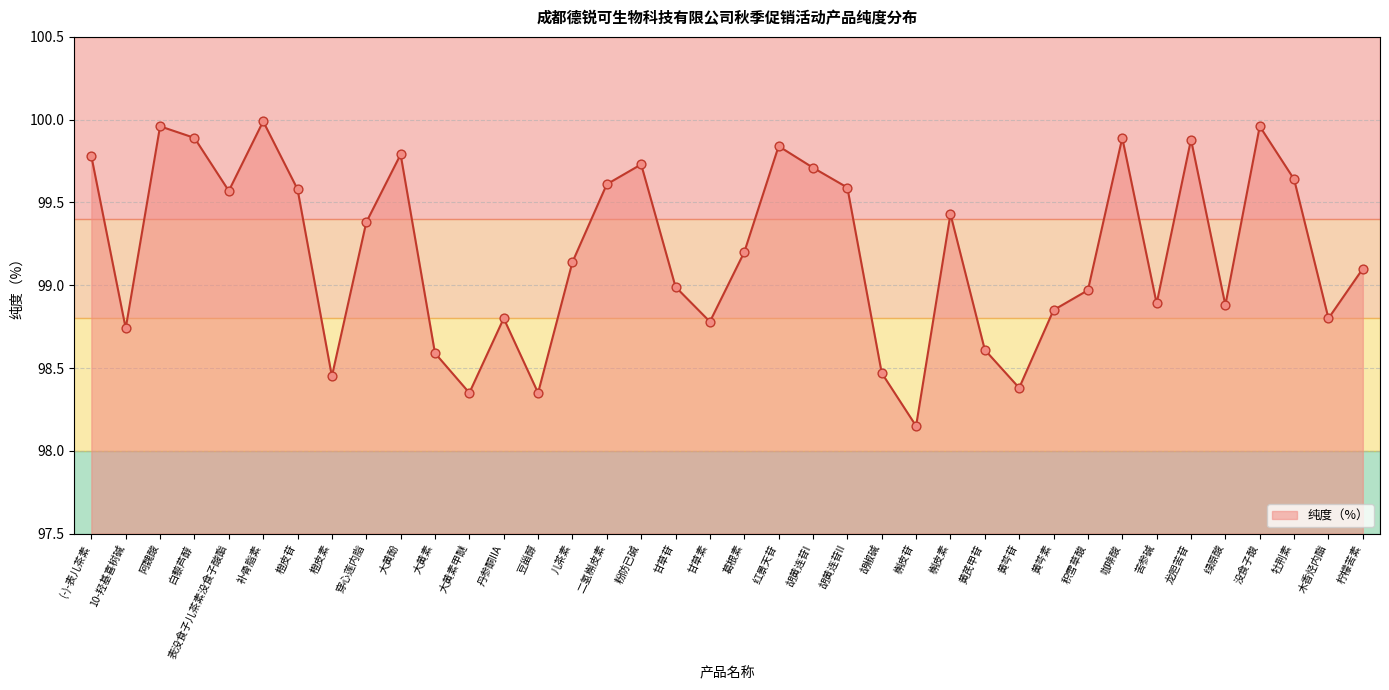

What is the ratio of the value at 穿心莲内脂 to the value at 葛根素?

1.0